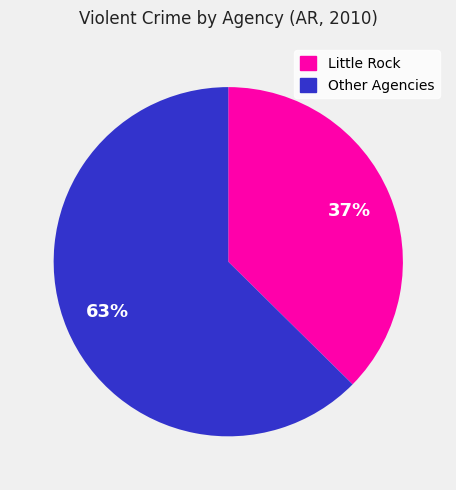

To the nearest percent, what is the average slice percentage?

50%